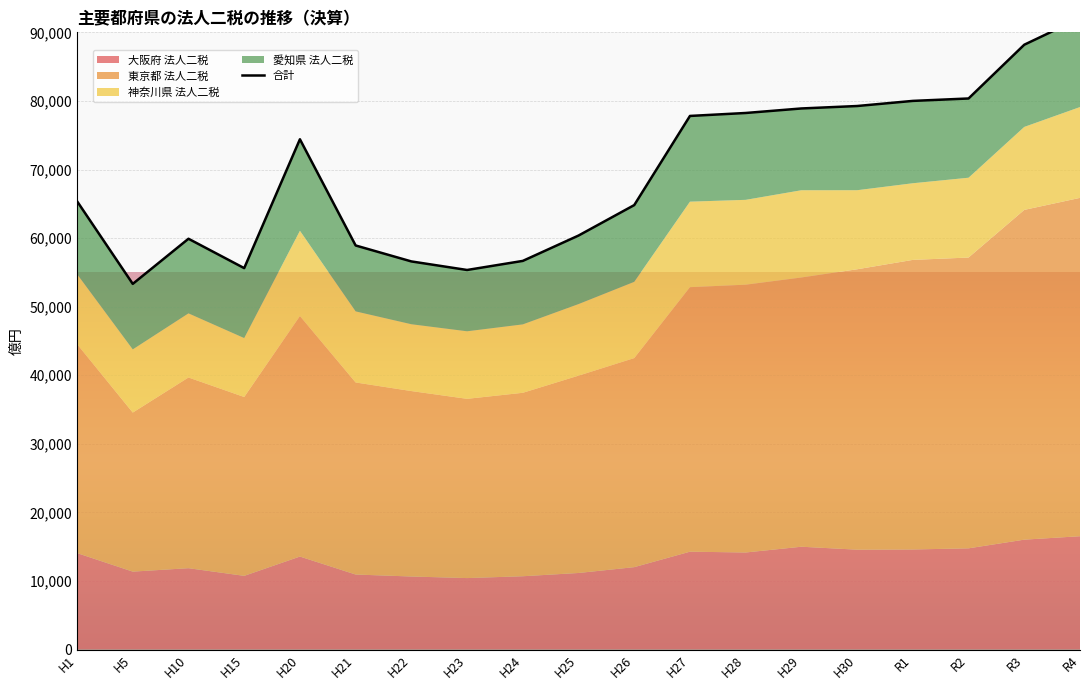

How many lines are shown in the chart?

1